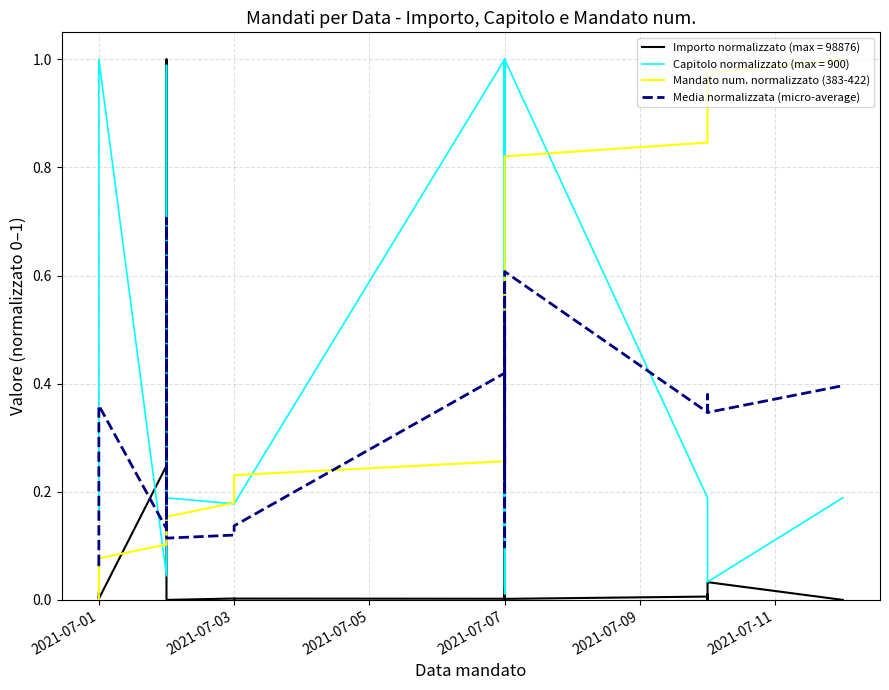

Is the value of Mandato num. normalizzato (383-422) at 6 greater than the value of Media normalizzata (micro-average) at 23?

No